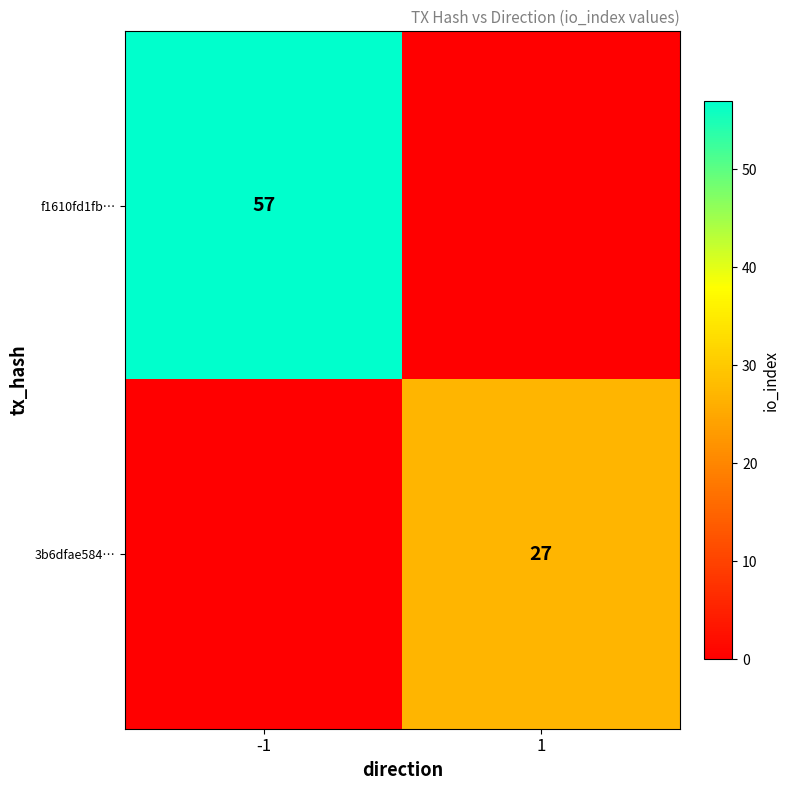

What is the spread (max minus min) of values at 1?

27